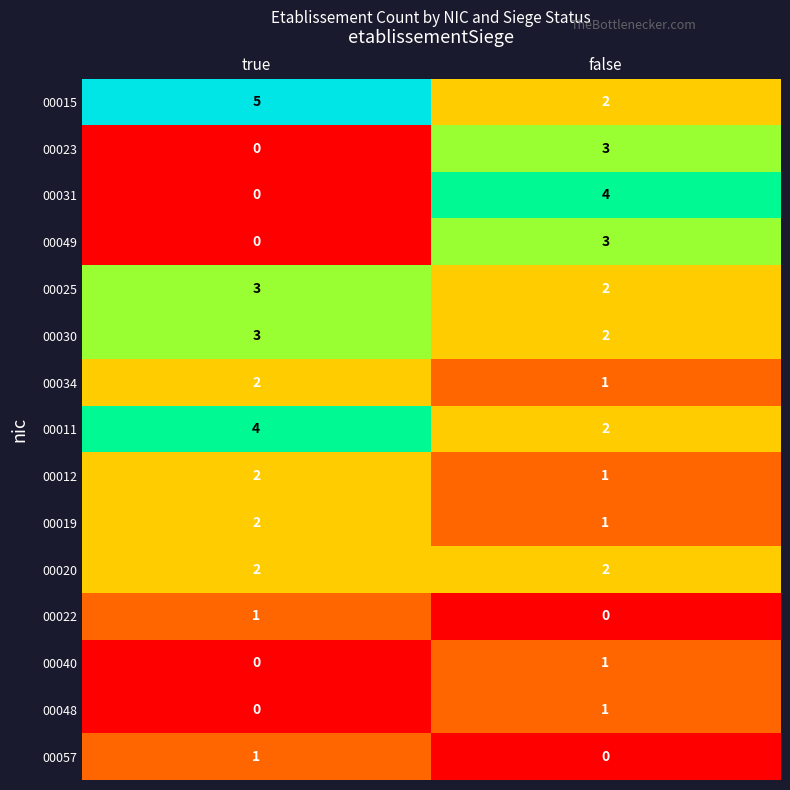

Reading left to right, list all the values displayed in this chart.

00015: true=5	false=2
00023: true=0	false=3
00031: true=0	false=4
00049: true=0	false=3
00025: true=3	false=2
00030: true=3	false=2
00034: true=2	false=1
00011: true=4	false=2
00012: true=2	false=1
00019: true=2	false=1
00020: true=2	false=2
00022: true=1	false=0
00040: true=0	false=1
00048: true=0	false=1
00057: true=1	false=0